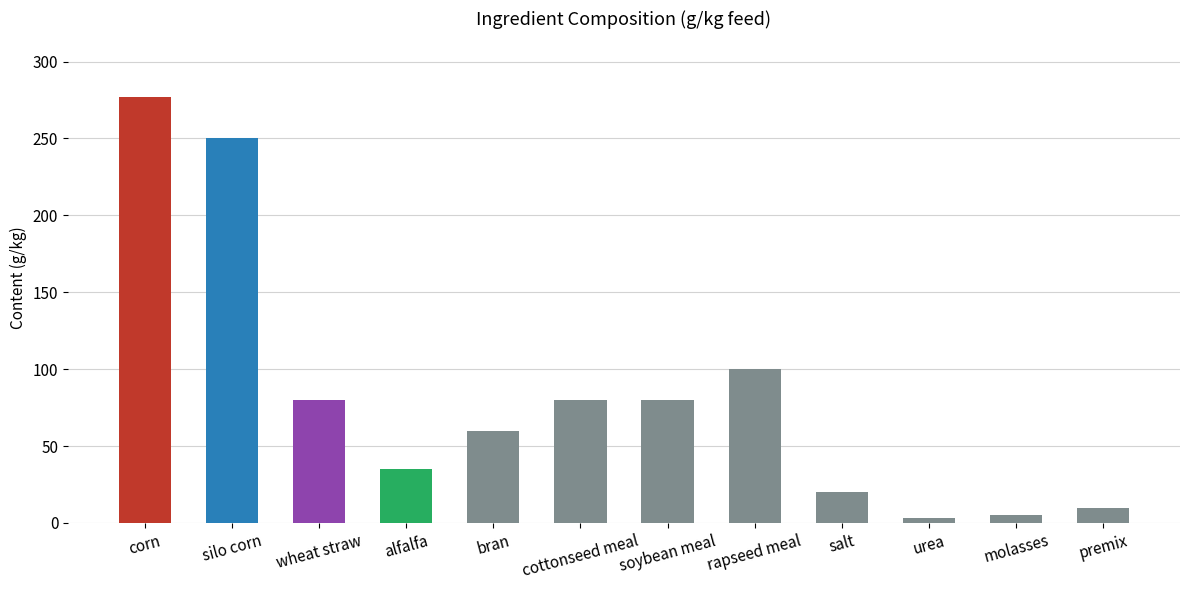

Reading left to right, what are all the values shown in this chart?

corn=277	silo corn=250	wheat straw=80	alfalfa=35	bran=60	cottonseed meal=80	soybean meal=80	rapseed meal=100	salt=20	urea=3	molasses=5	premix=10